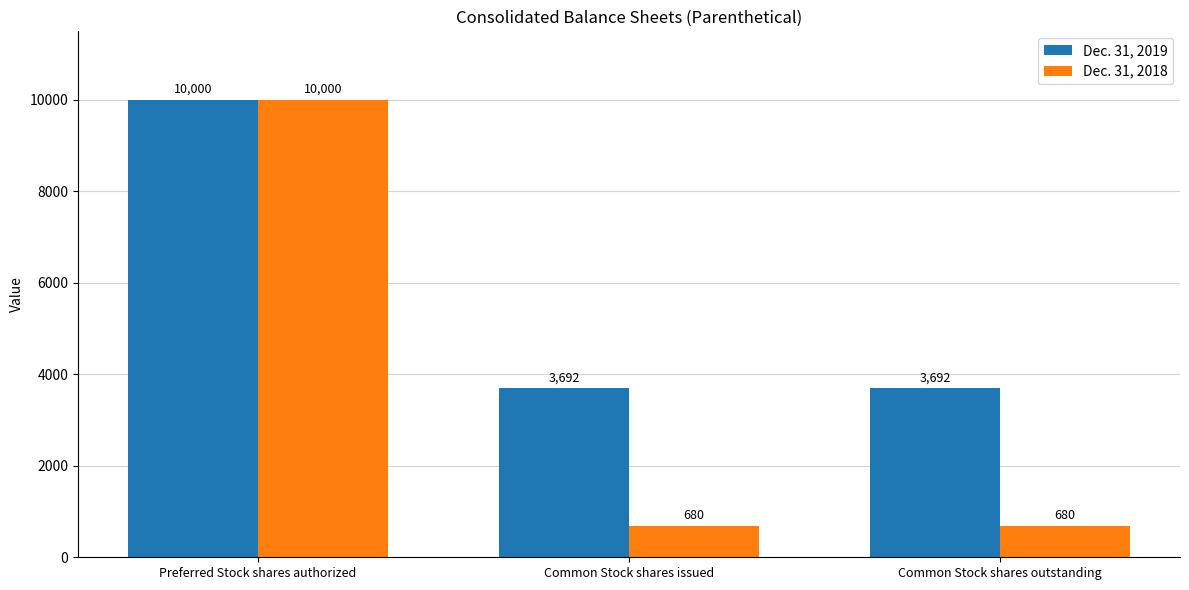

Which series has the largest total across all categories?

Dec. 31, 2019